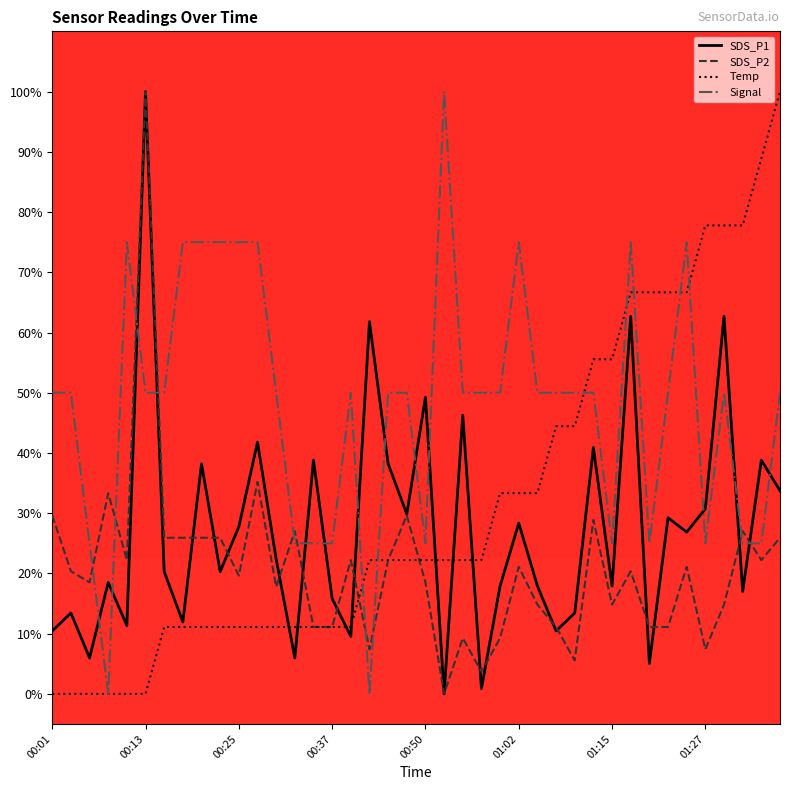

What is the highest value of the SDS_P1 series?

1.0